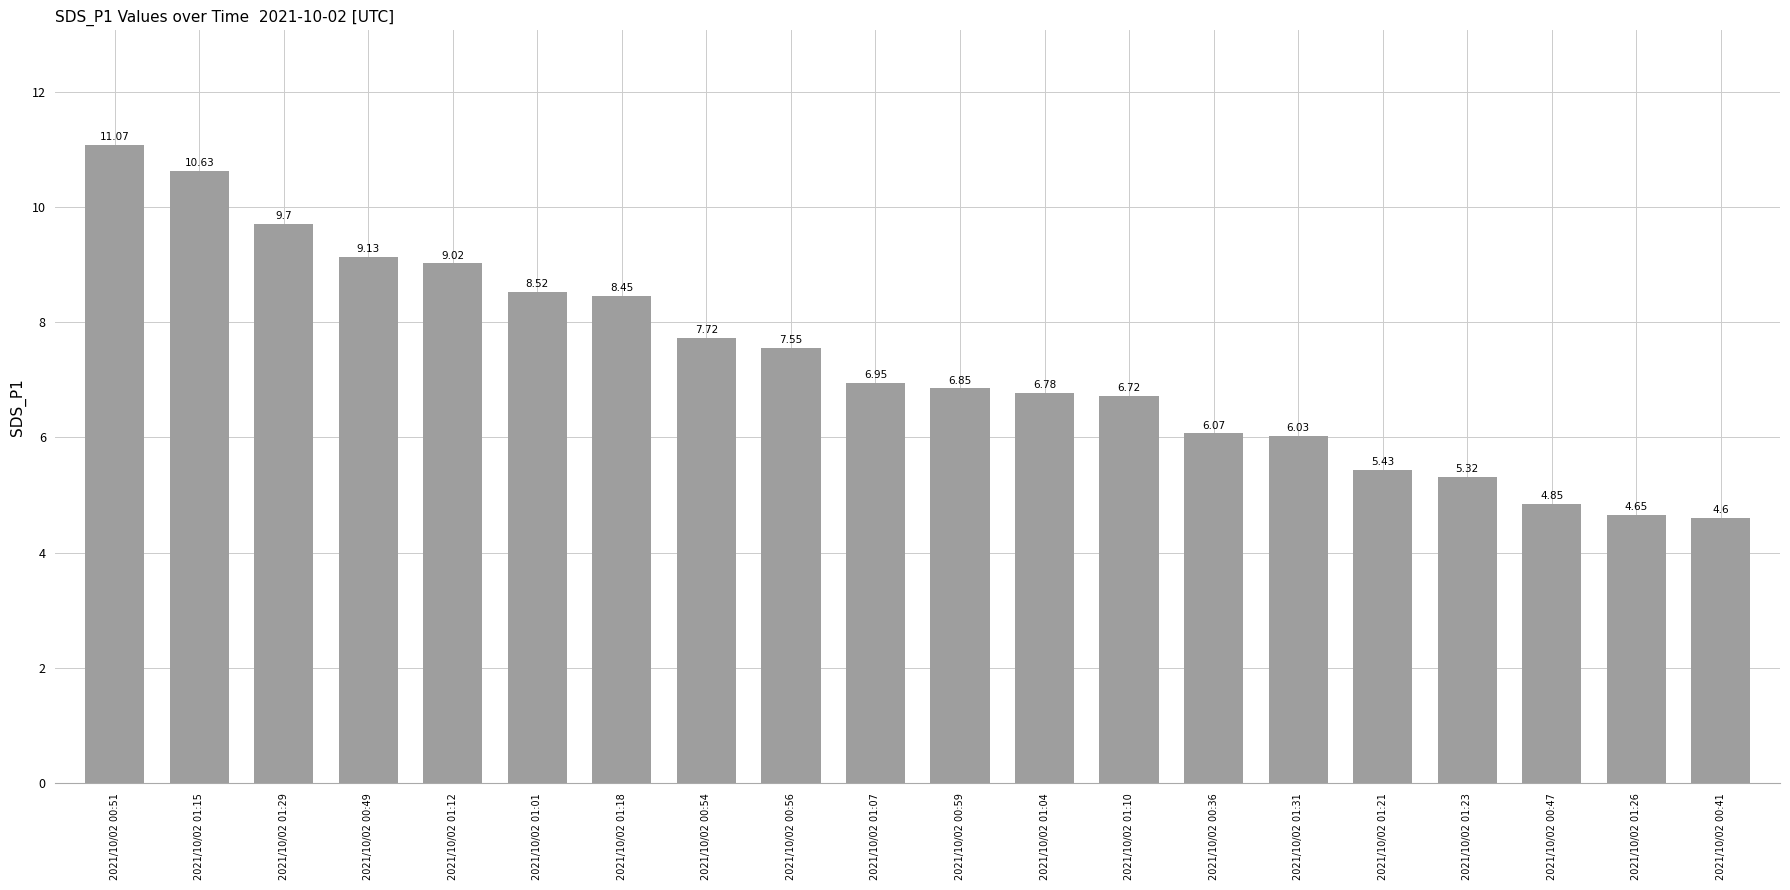

List the labels in order of value, smallest first.

2021/10/02 00:41, 2021/10/02 01:26, 2021/10/02 00:47, 2021/10/02 01:23, 2021/10/02 01:21, 2021/10/02 01:31, 2021/10/02 00:36, 2021/10/02 01:10, 2021/10/02 01:04, 2021/10/02 00:59, 2021/10/02 01:07, 2021/10/02 00:56, 2021/10/02 00:54, 2021/10/02 01:18, 2021/10/02 01:01, 2021/10/02 01:12, 2021/10/02 00:49, 2021/10/02 01:29, 2021/10/02 01:15, 2021/10/02 00:51